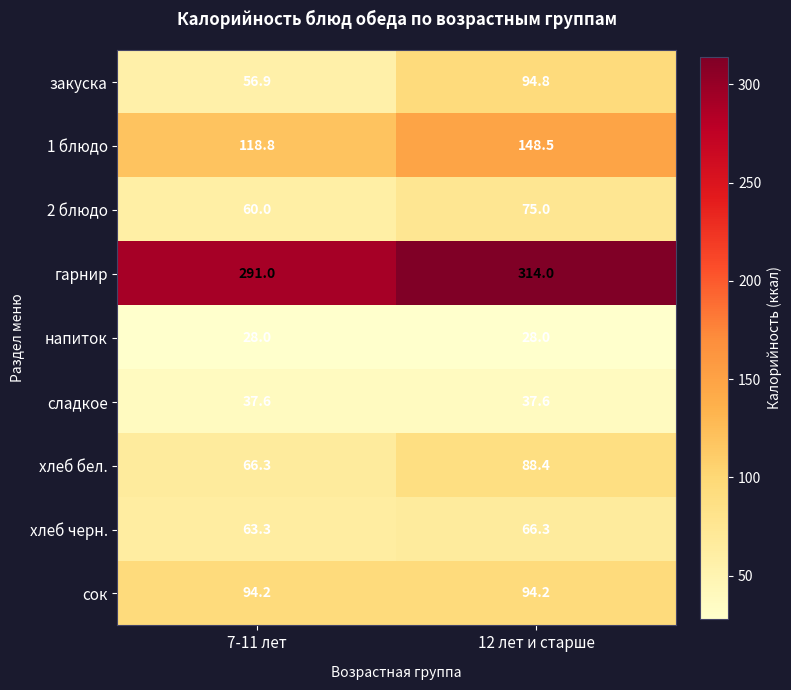

What is the average value of the хлеб черн. series?

64.8